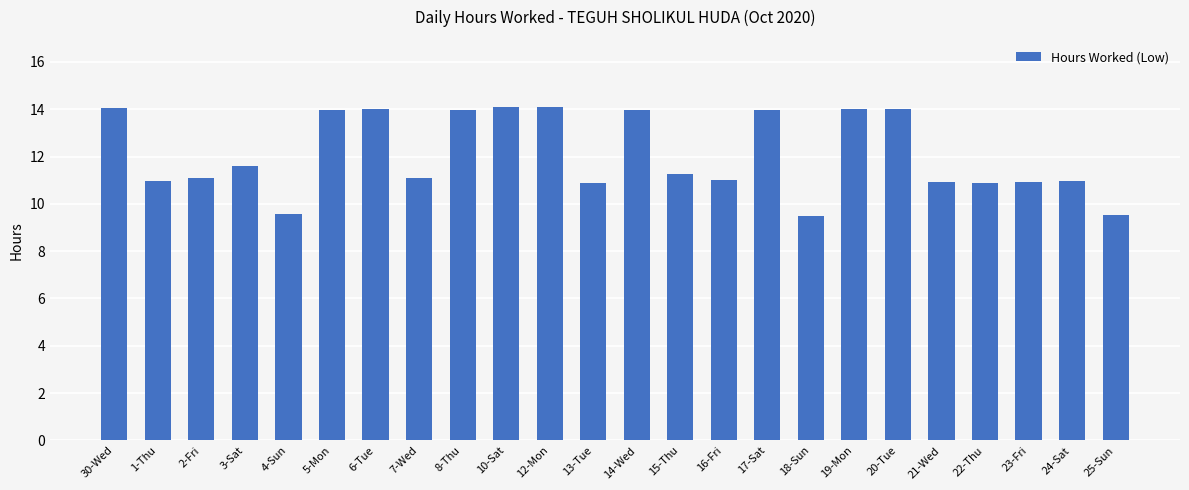

What is the difference between the maximum and minimum values?

4.6